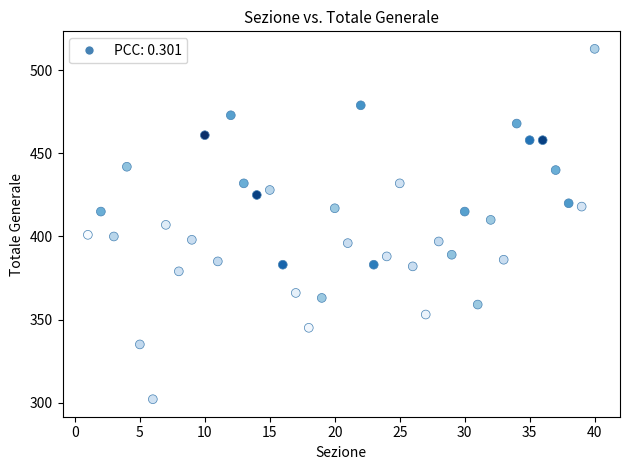

What is the range of X values (max minus min)?

39